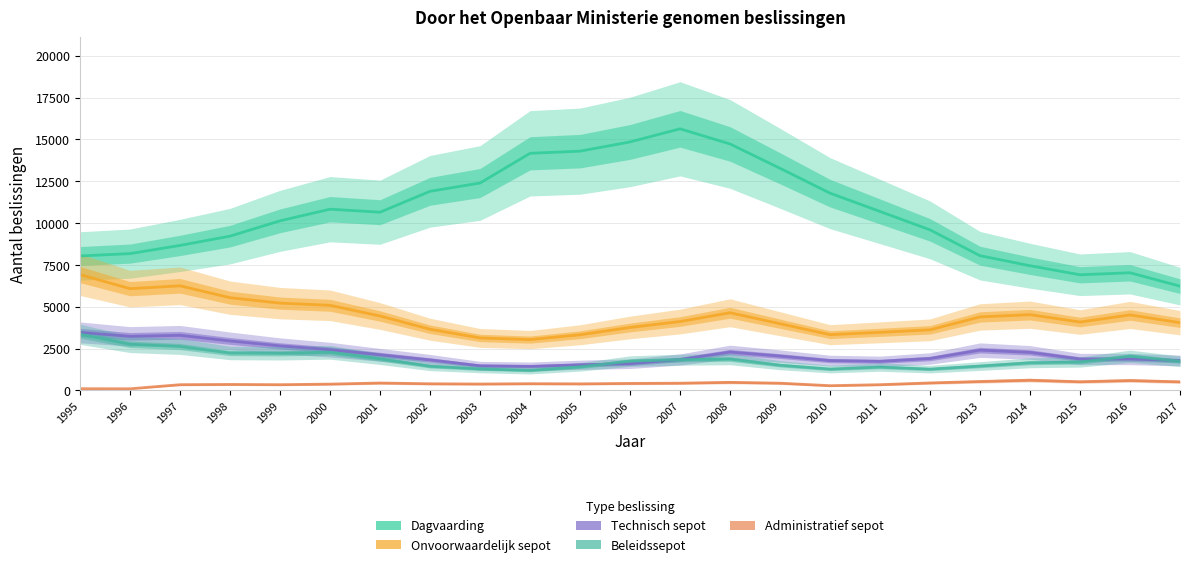

True or false: Technisch sepot has more than 2 points higher than both neighbors.

True